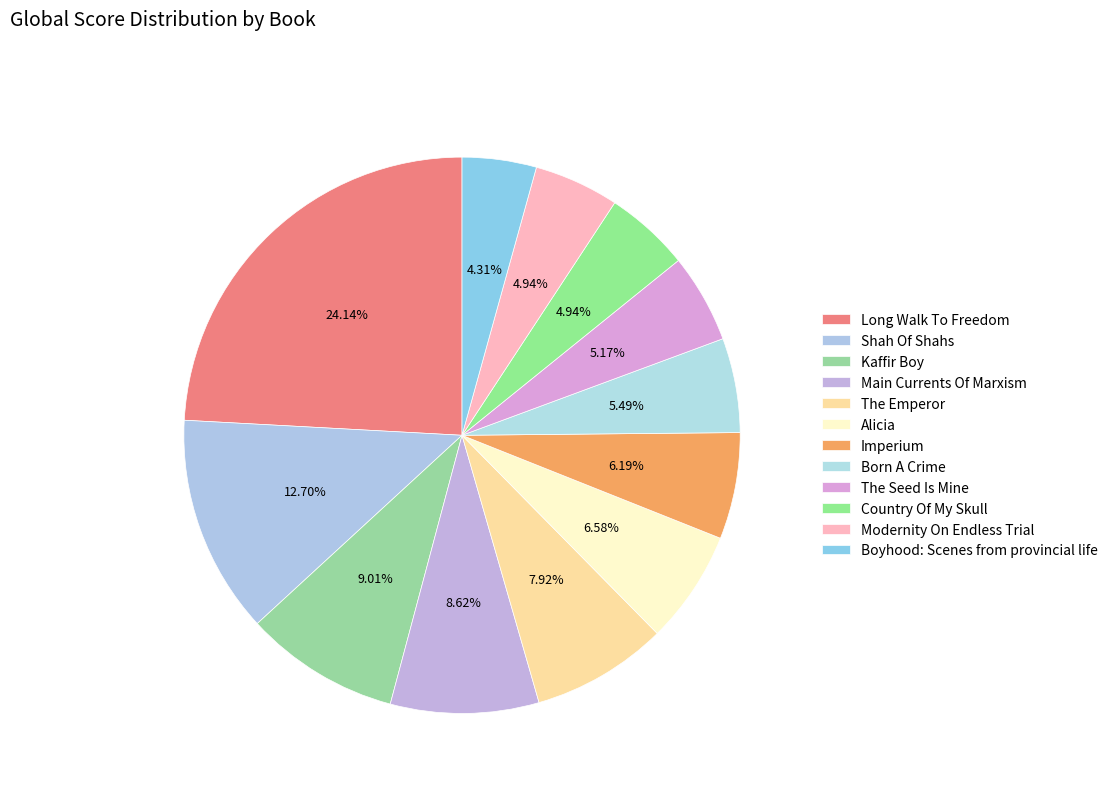

To the nearest percent, what is the difference between the largest and smallest slice percentages?

20%